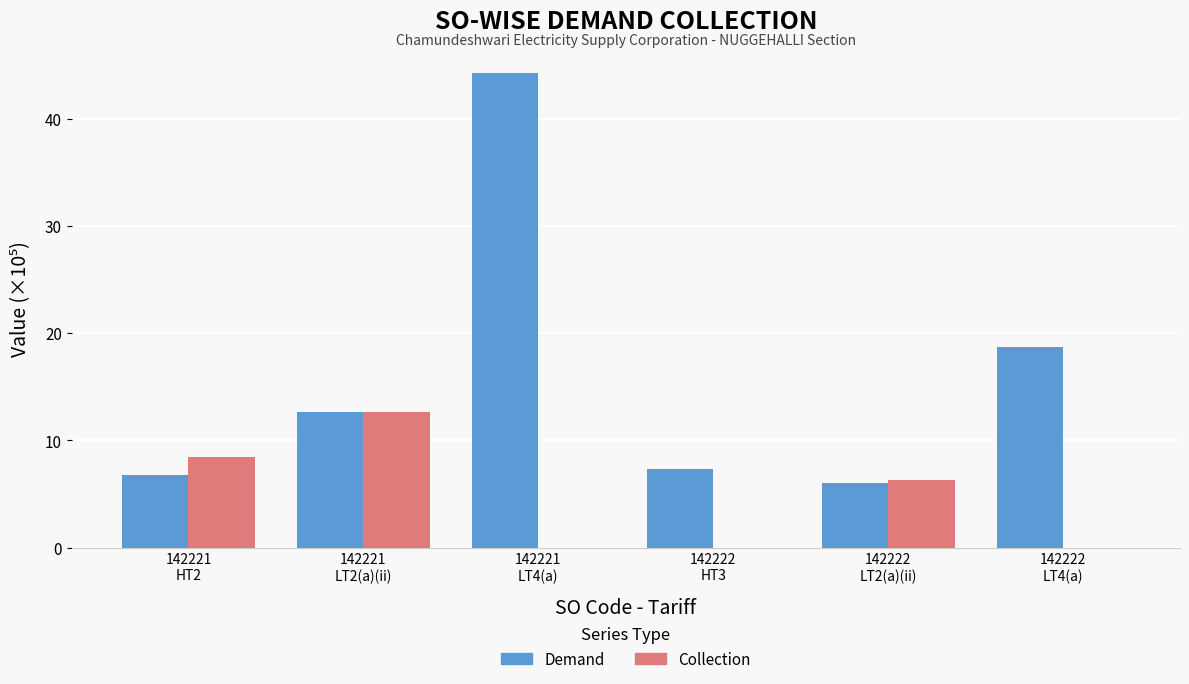

Which series has the largest range (max minus min)?

Demand